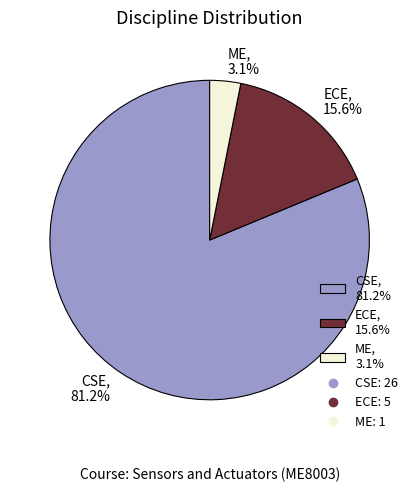

Which slice is the smallest?

ME